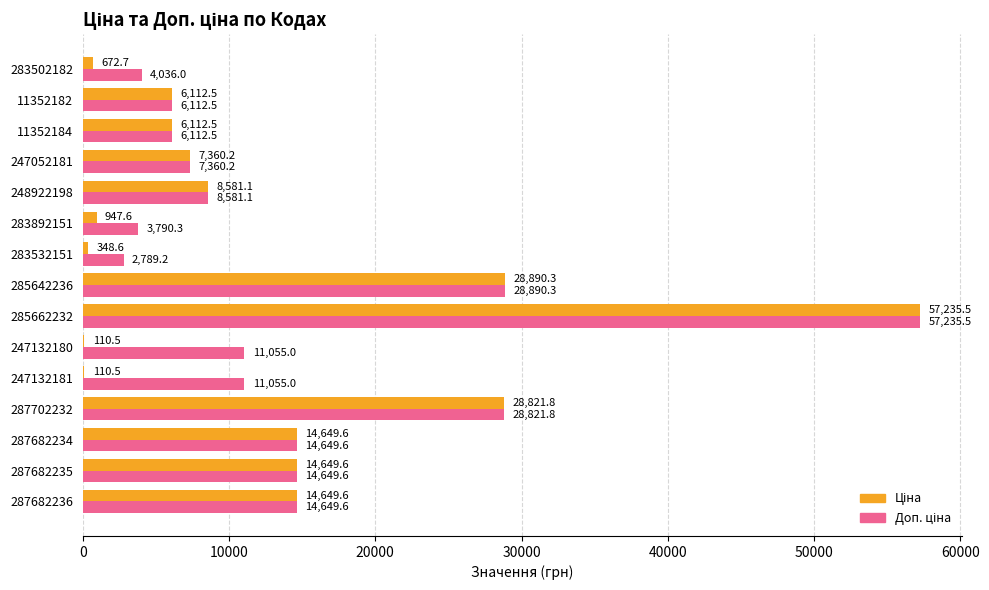

Which label corresponds to the largest value in the chart?

285662232